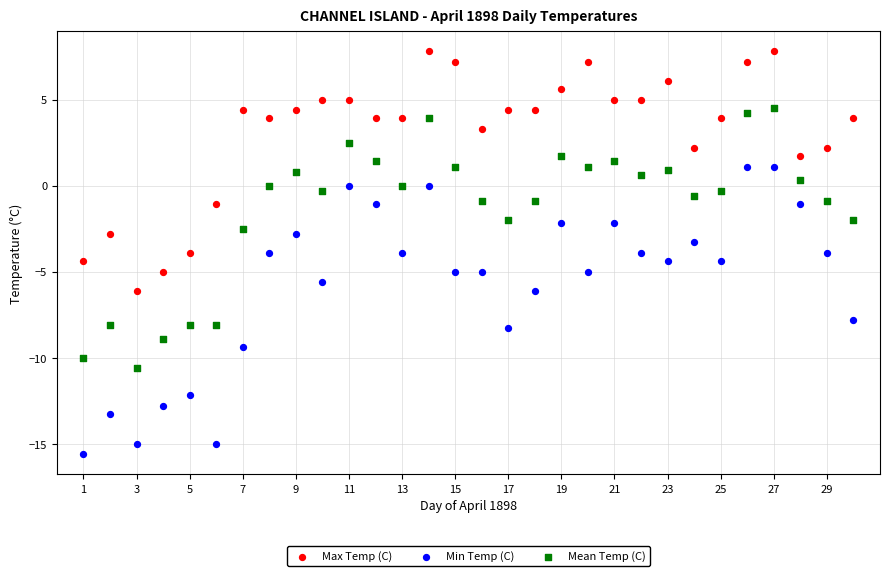

Across all data points, what is the range of X values (max minus min)?

29.0